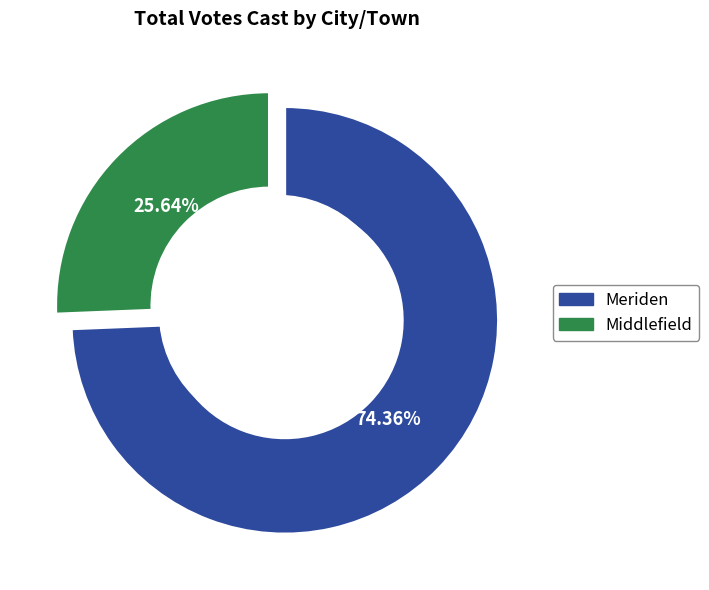

What percentage is NOT represented by Middlefield?

74.4%